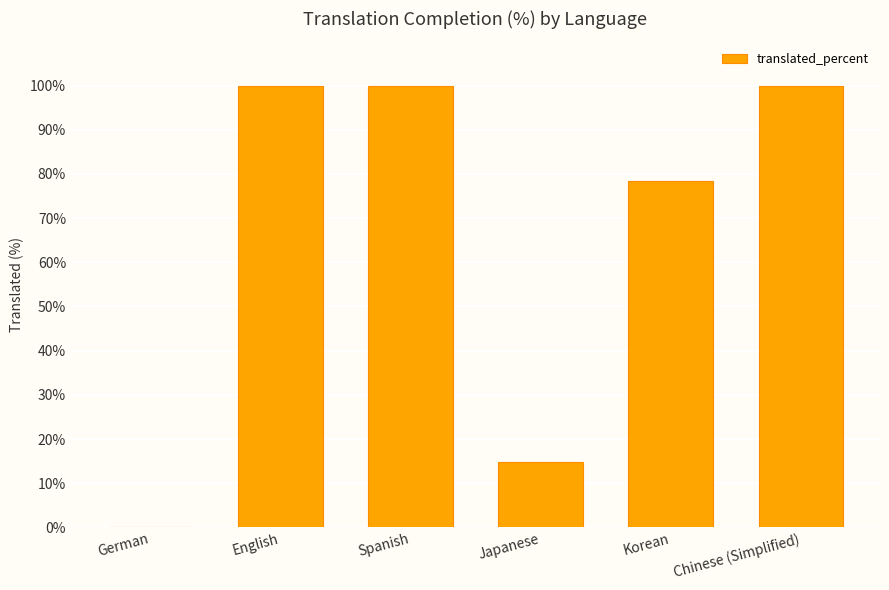

Is it true that the value at Spanish is 100.0?

True